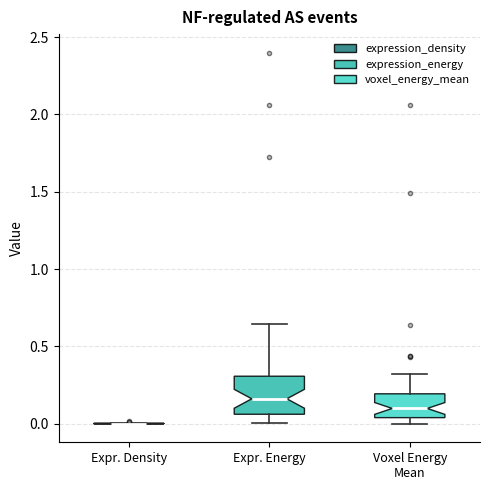

Where is the upper edge of the box for Voxel Energy Mean on the y-axis? The values are not printed on the chart, so give them approximately, as read against the axis.

0.20